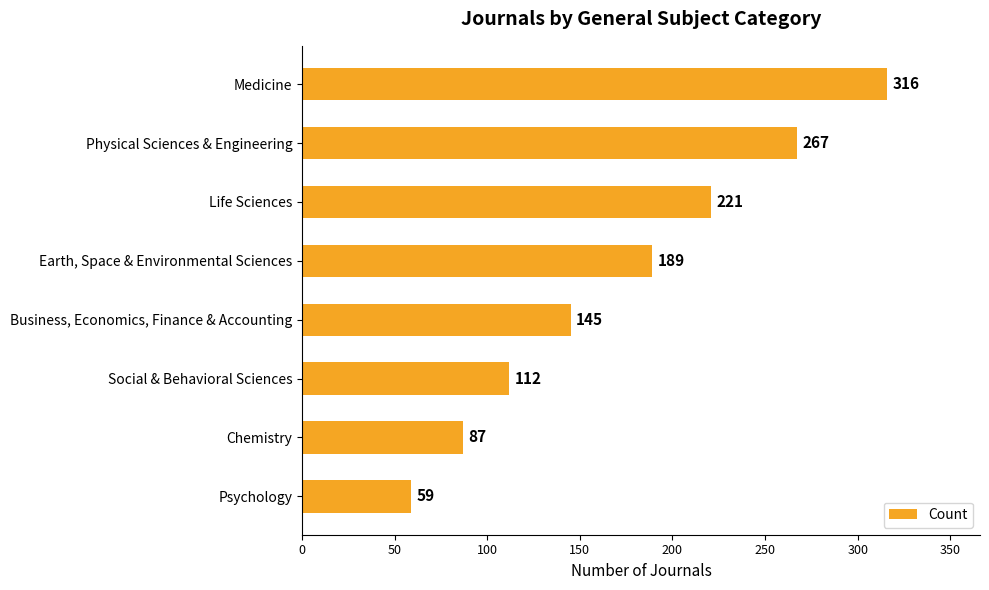

What is the sum of all values?

1396